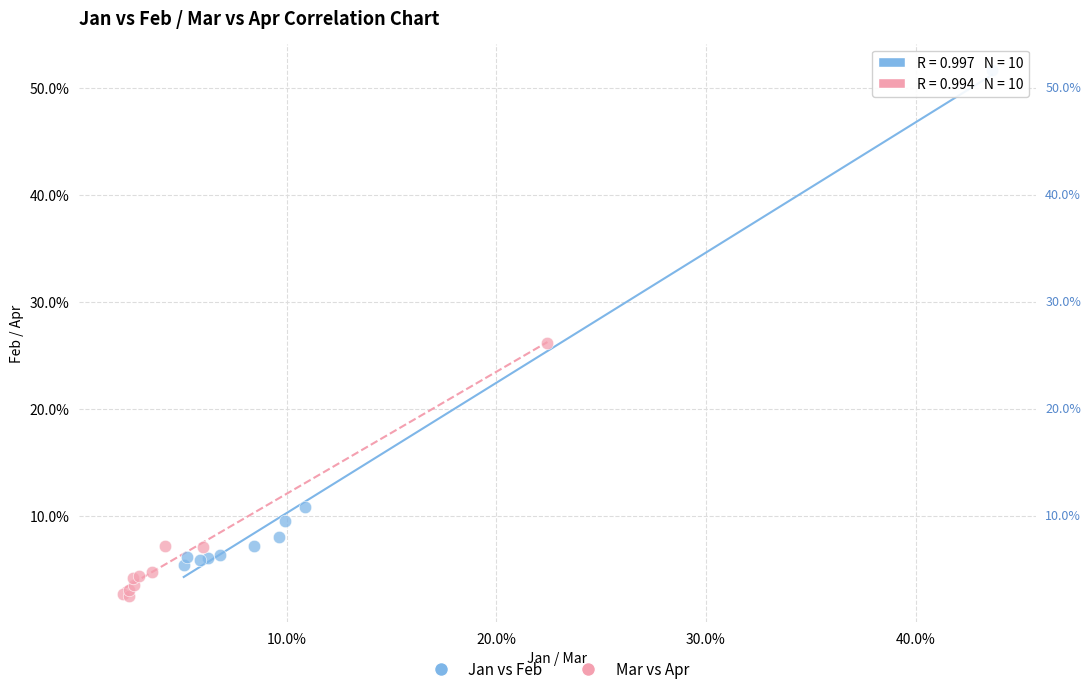

What are all the series names shown in the legend?

Jan vs Feb, Mar vs Apr